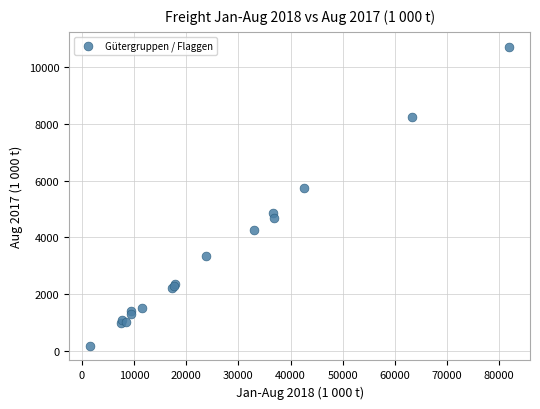

What Y value in the scatter plot is closest to 5449?

5751.5